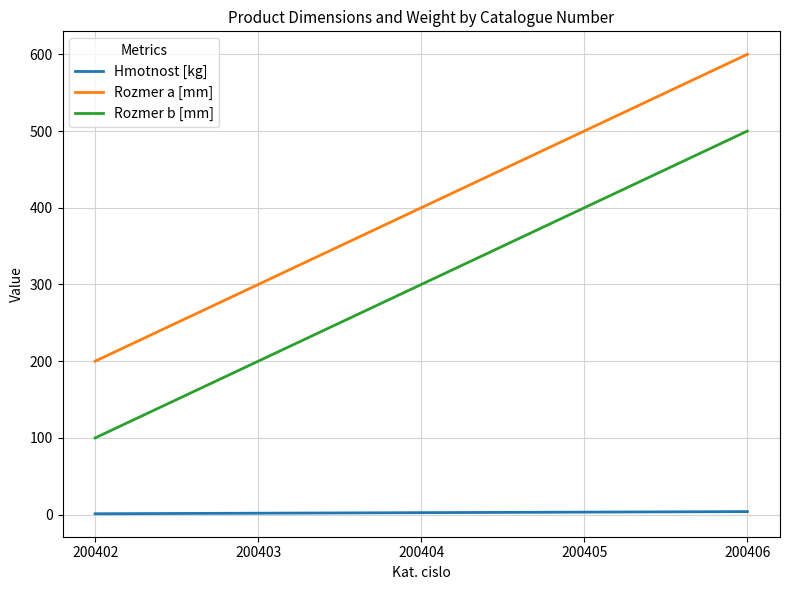

At 200405, list the series in order from largest to smallest.

Rozmer a [mm], Rozmer b [mm], Hmotnost [kg]